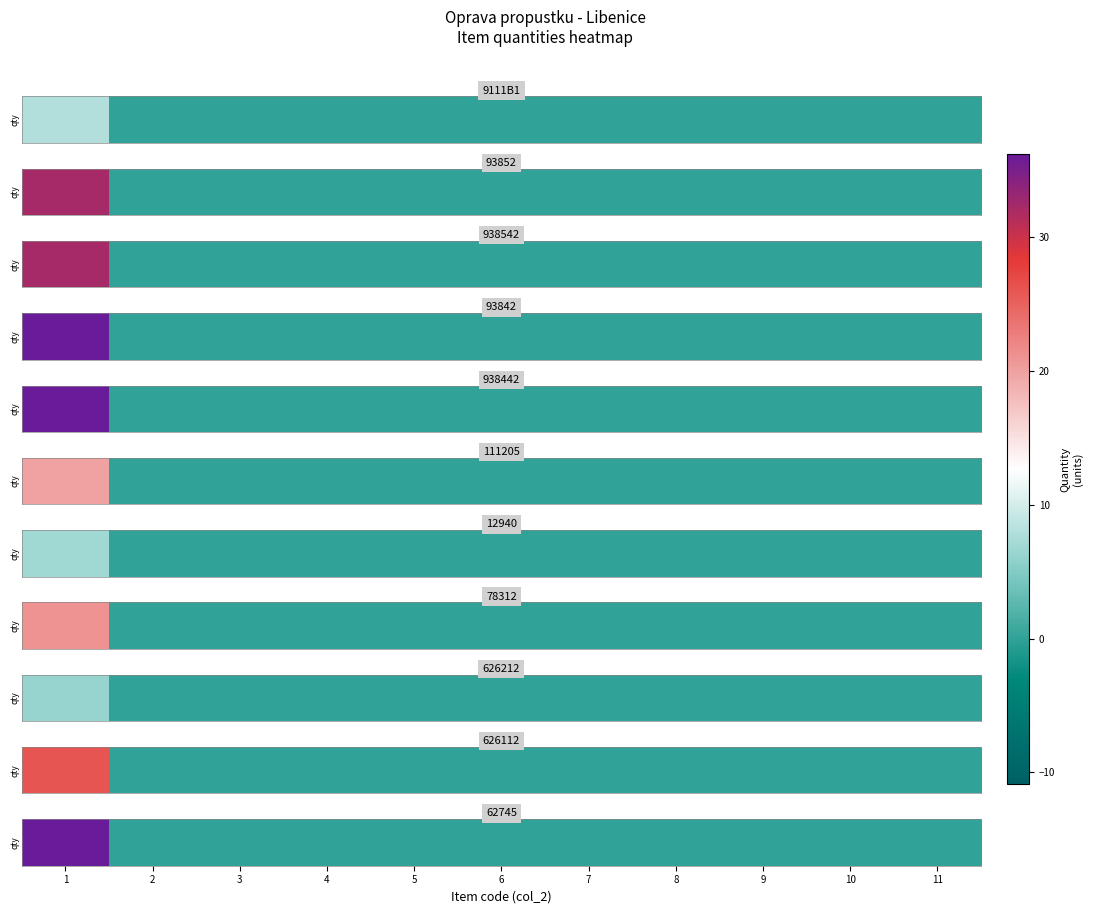

What is the average value?

3.3